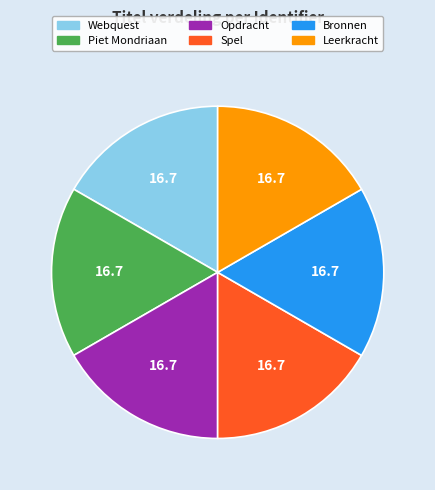

Do Piet Mondriaan and Spel together represent more than half of the pie?

No